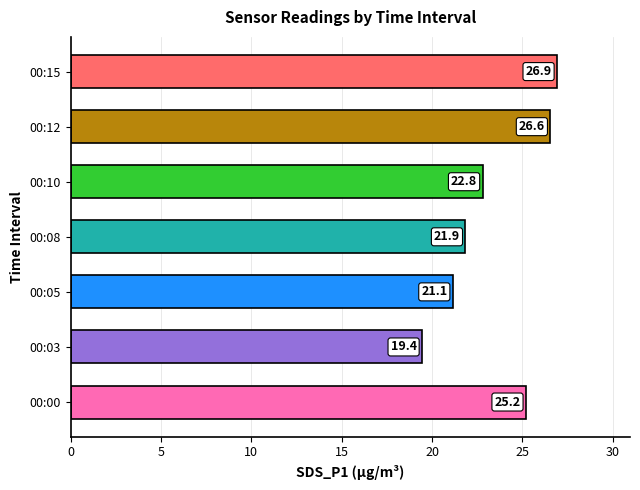

What is the ratio of the value at 00:15 to the value at 00:08?

1.2